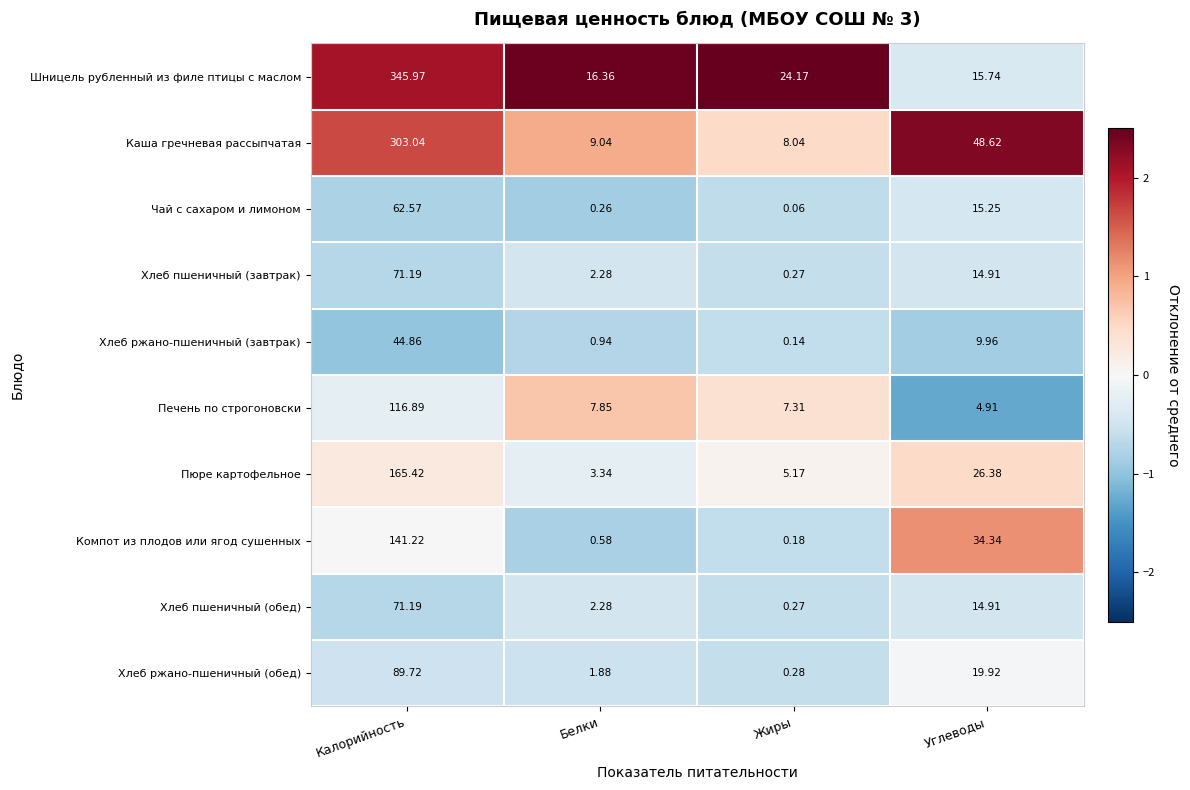

Where does the Компот из плодов или ягод сушенных series first go above 34?

Калорийность